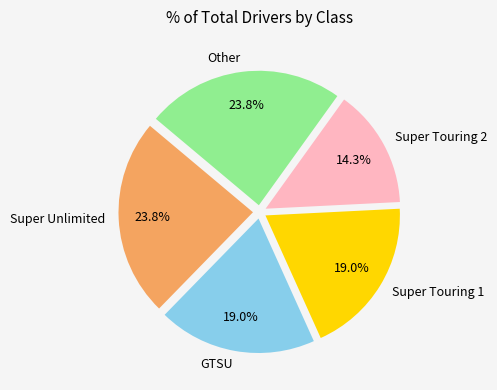

Does Super Touring 2 represent more than half of the total?

No